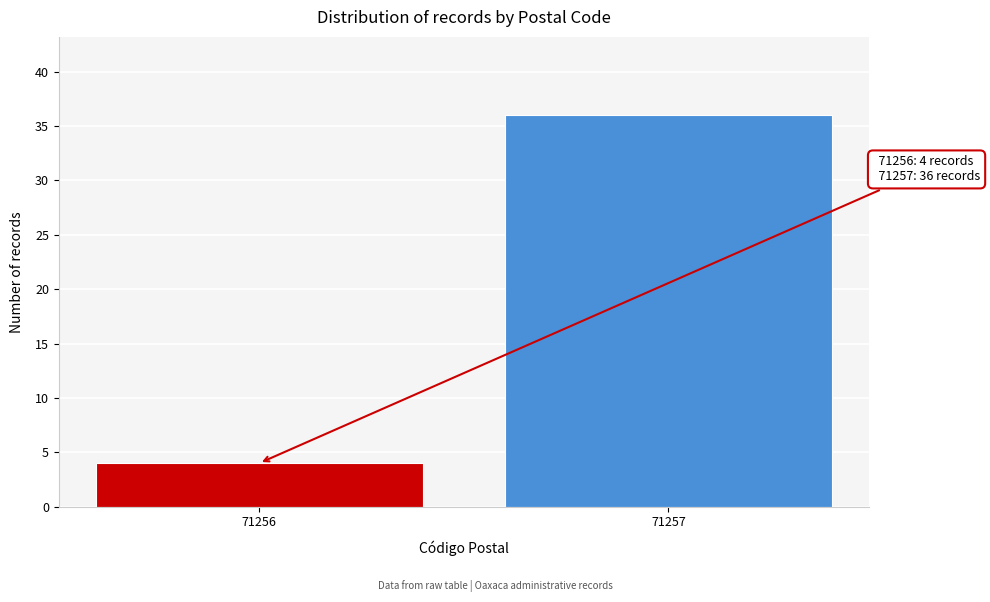

Reading left to right, extract all data points from this chart.

4	36